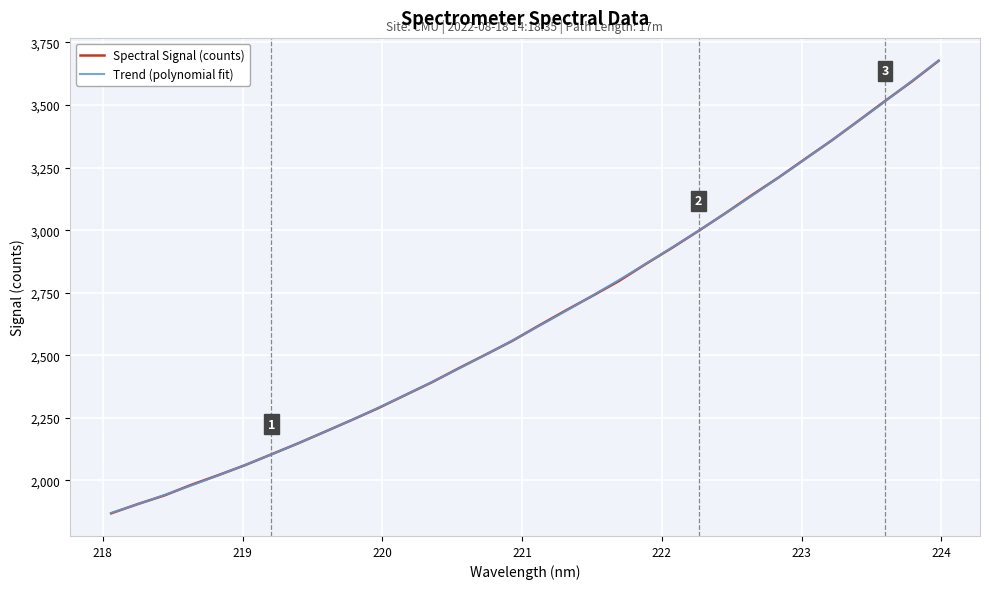

Which category has the highest value across all series?

223.9802